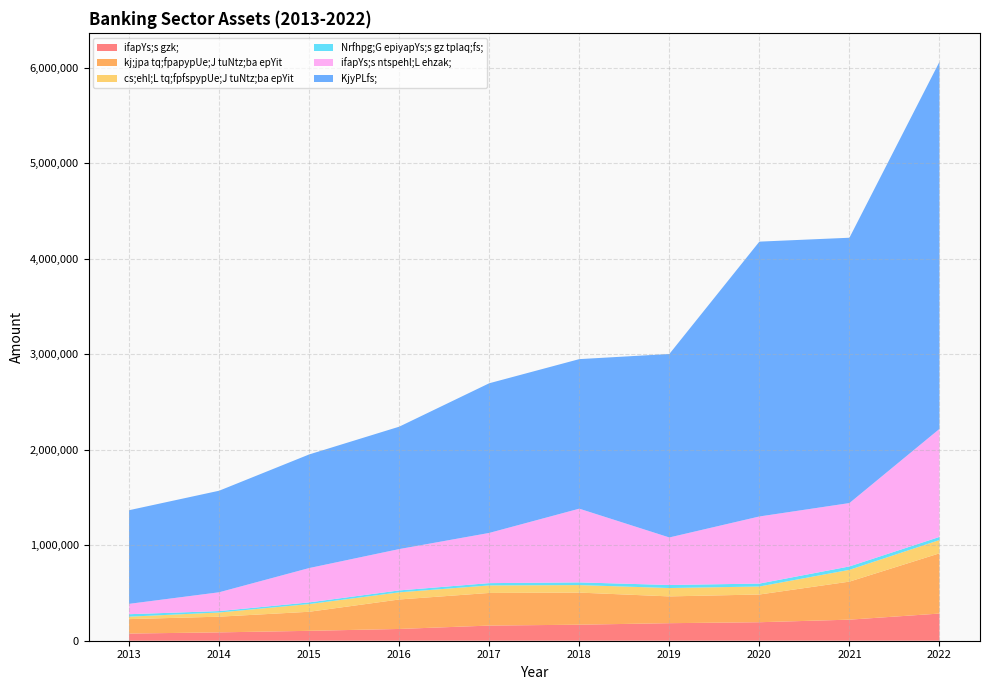

Reading left to right, what are all the values shown in this chart?

ifapYs;s gzk;: 75164	87469	103643	123276	158658	167876	183759	193798	220649	284525
kj;jpa tq;fpapypUe;J tuNtz;ba epYit: 151200	164428	199646	308671	341828	336267	280549	290369	398543	630941
cs;ehl;L tq;fpfspypUe;J tuNtz;ba epYit: 25568	43810	80582	74813	78804	78638	87748	83792	123414	139330
Nrfhpg;G epiyapYs;s gz tplaq;fs;: 25762	14831	17591	20289	24048	28255	31687	30663	35538	32728
ifapYs;s ntspehl;L ehzak;: 108503	196950	359740	432933	525901	772110	497961	702852	663891	1131213
KjyPLfs;: 980866	1063637	1189962	1282031	1567654	1566548	1921778	2878921	2779151	3845386